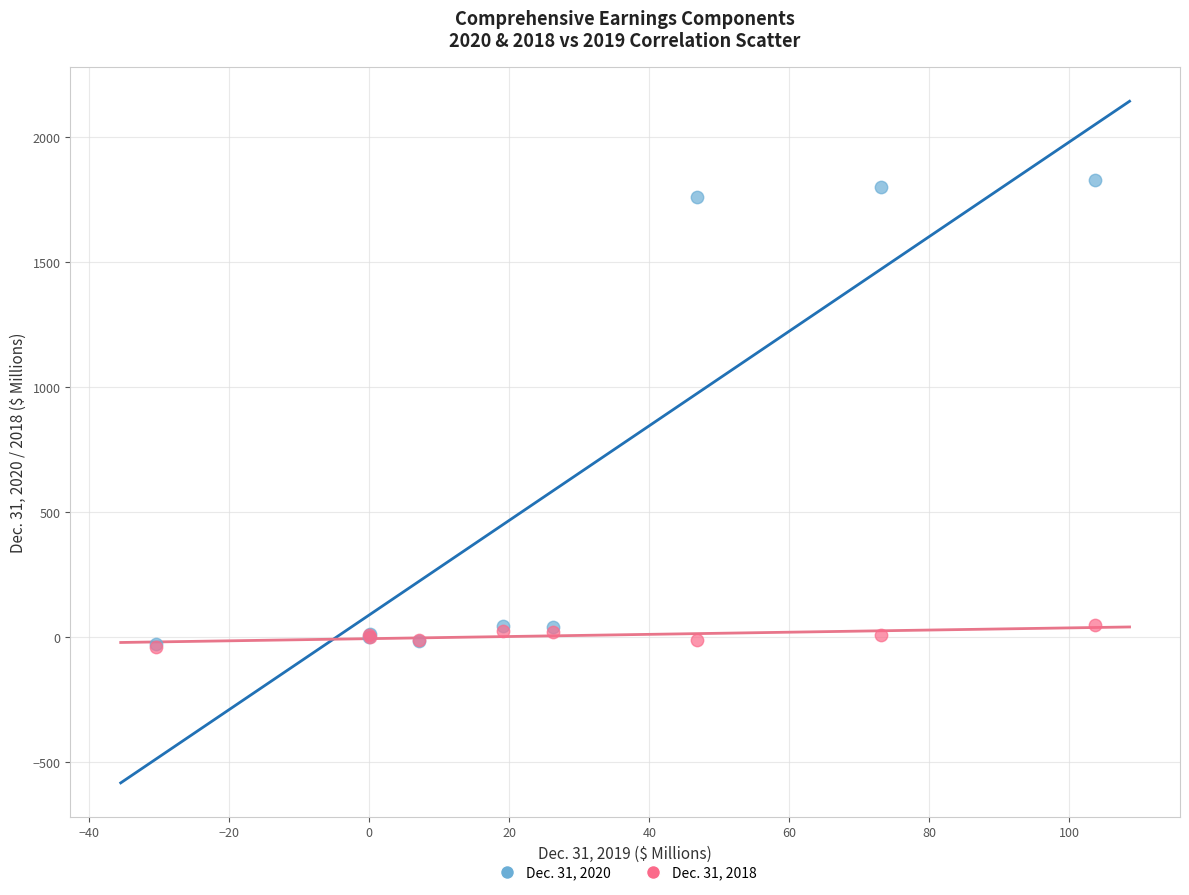

What are all the series names shown in the legend?

Dec. 31, 2020, Dec. 31, 2018